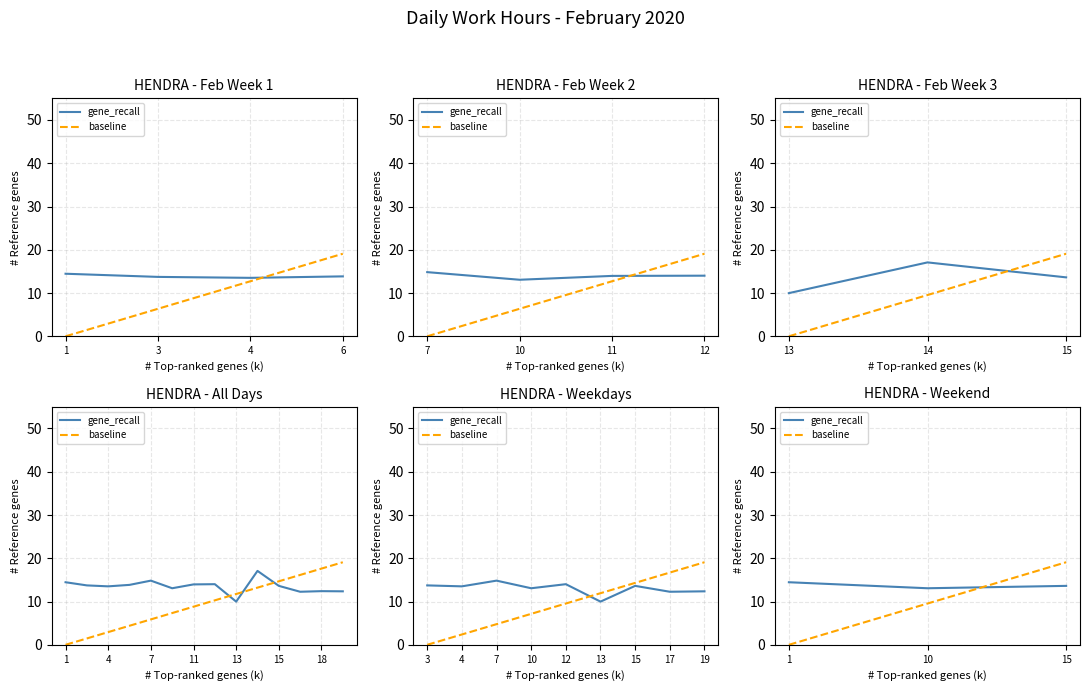

What are all the series names shown in the legend?

gene_recall, baseline